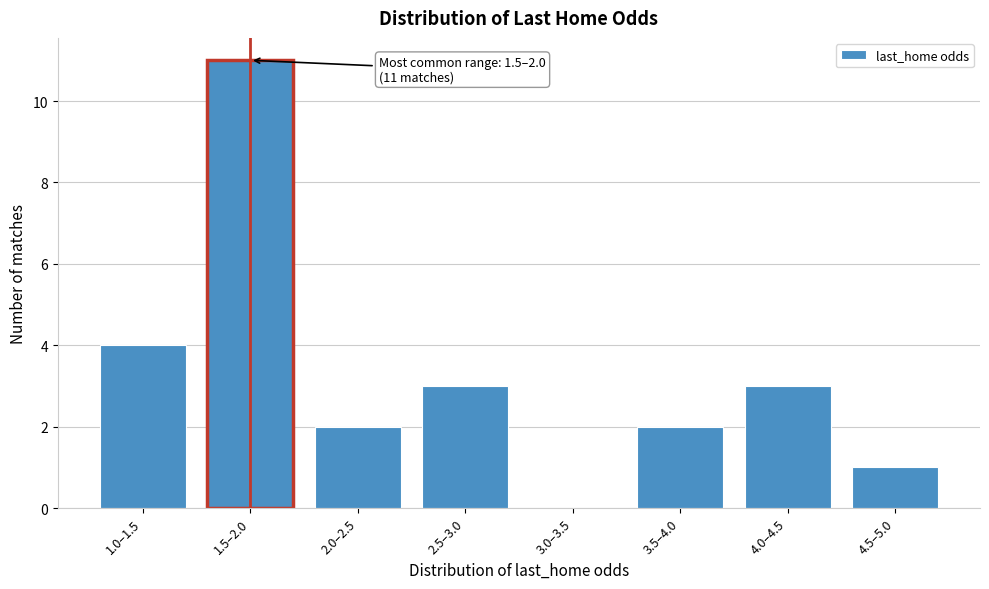

Reading left to right, transcribe all the data shown in this chart.

1.0–1.5=4	1.5–2.0=11	2.0–2.5=2	2.5–3.0=3	3.0–3.5=0	3.5–4.0=2	4.0–4.5=3	4.5–5.0=1